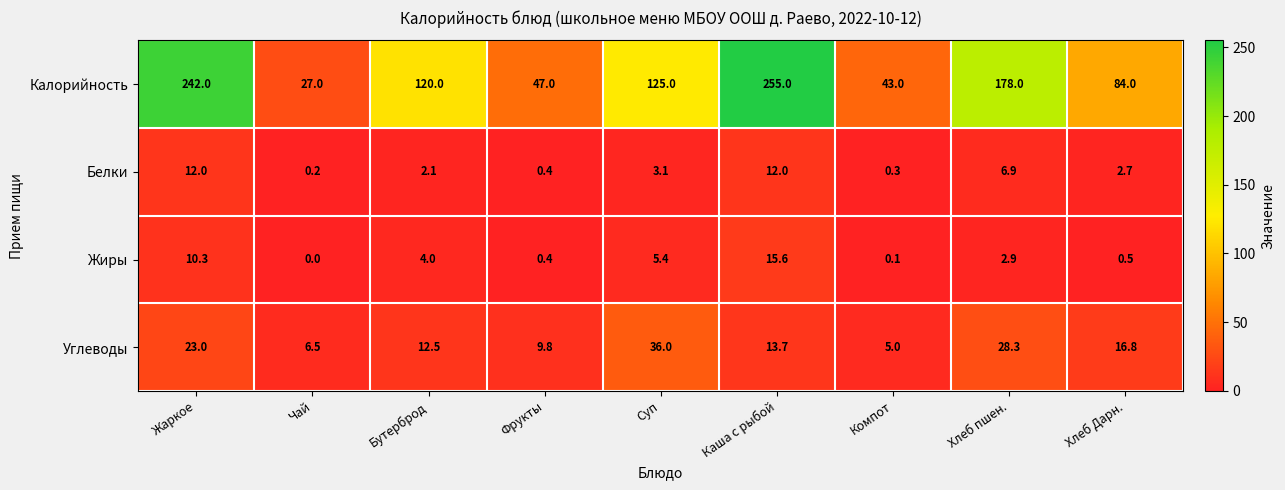

Is the value of Калорийность at Жаркое greater than the value of Углеводы at Хлеб Дарн.?

Yes